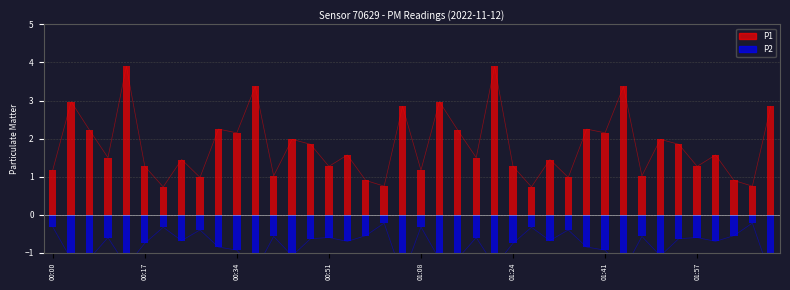

The value of P1 at 00:54 is 1.6. True or false?

True